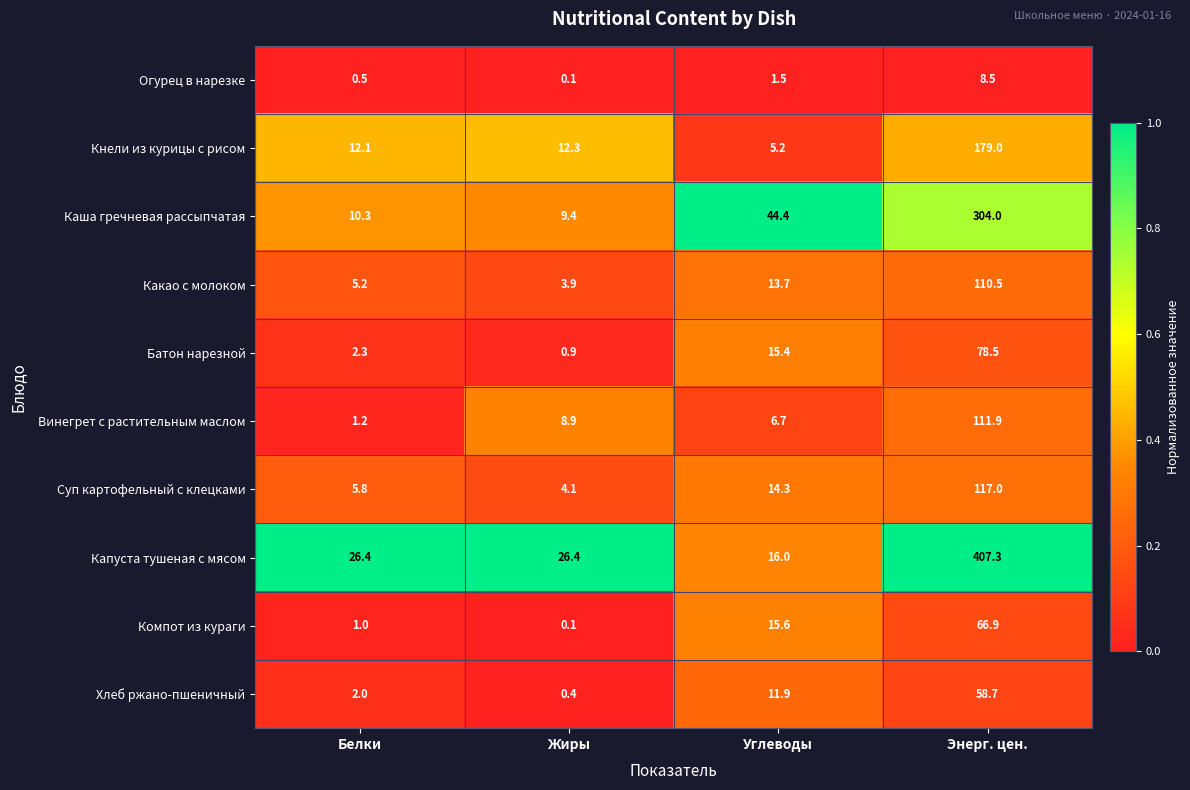

Between Углеводы and Энерг. цен., which series saw the biggest shift?

Капуста тушеная с мясом